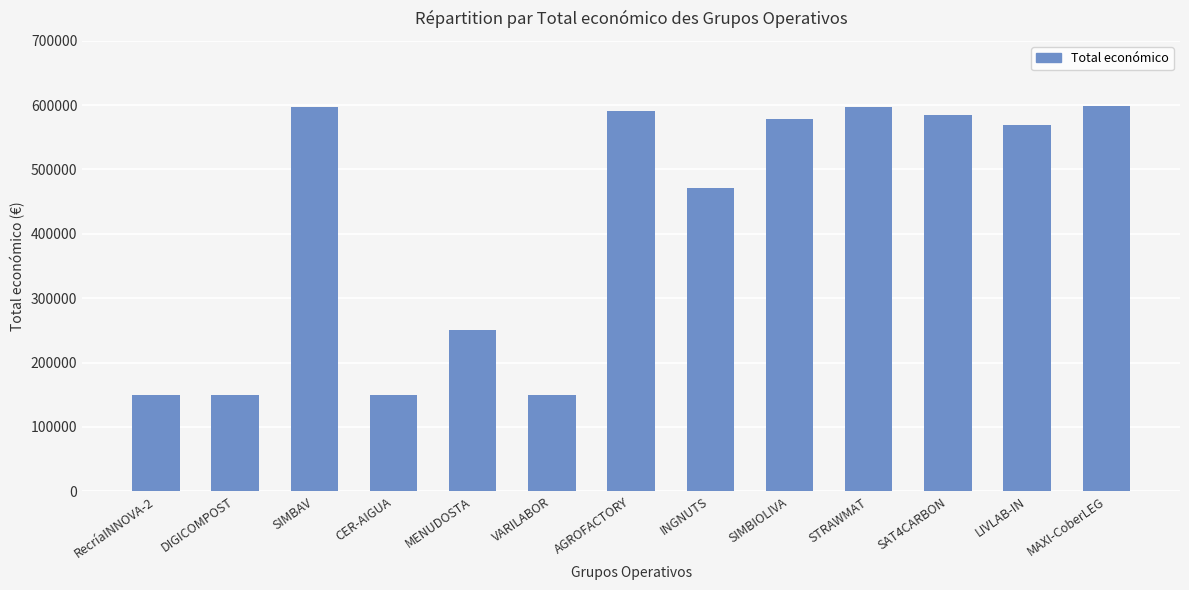

Where is the data nearest to the value 374304?

INGNUTS